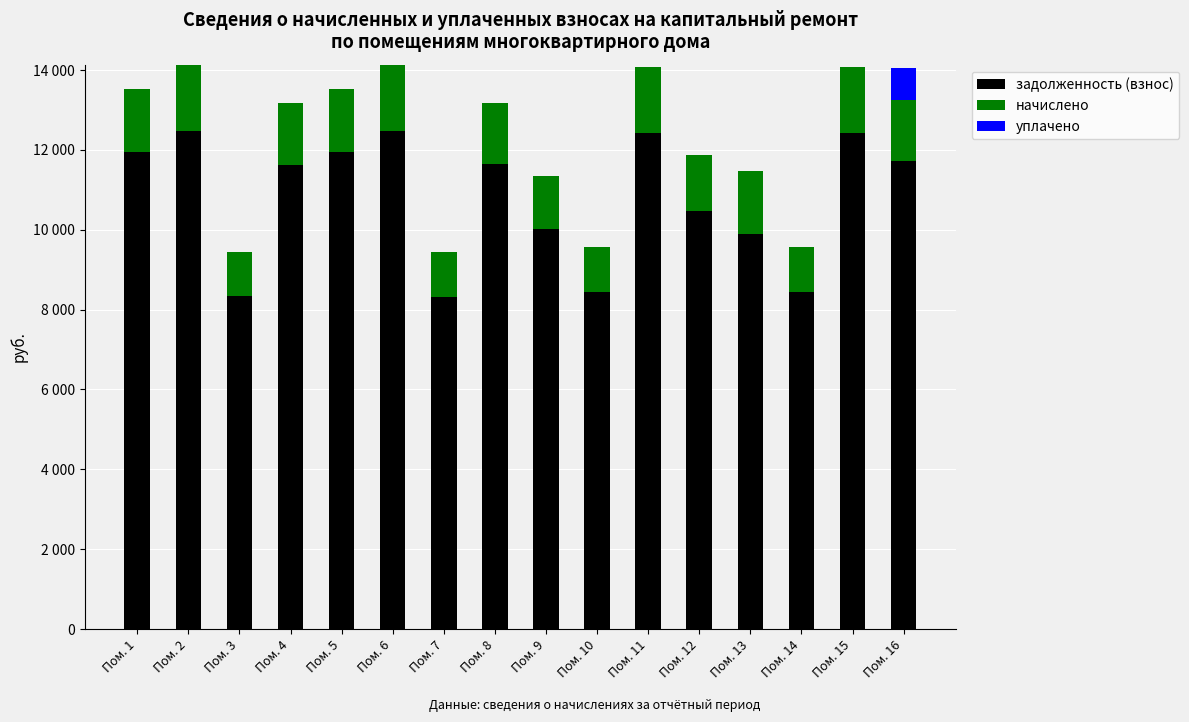

Are the bars grouped side by side (vs. stacked)?

No